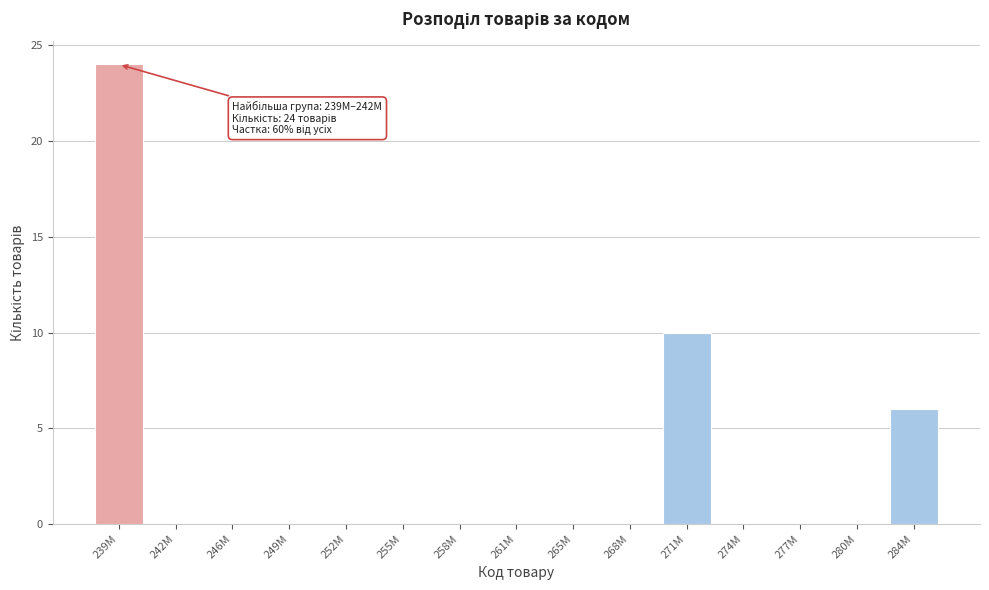

Reading left to right, transcribe all the data shown in this chart.

239M=24	242M=0	246M=0	249M=0	252M=0	255M=0	258M=0	261M=0	265M=0	268M=0	271M=10	274M=0	277M=0	280M=0	284M=6